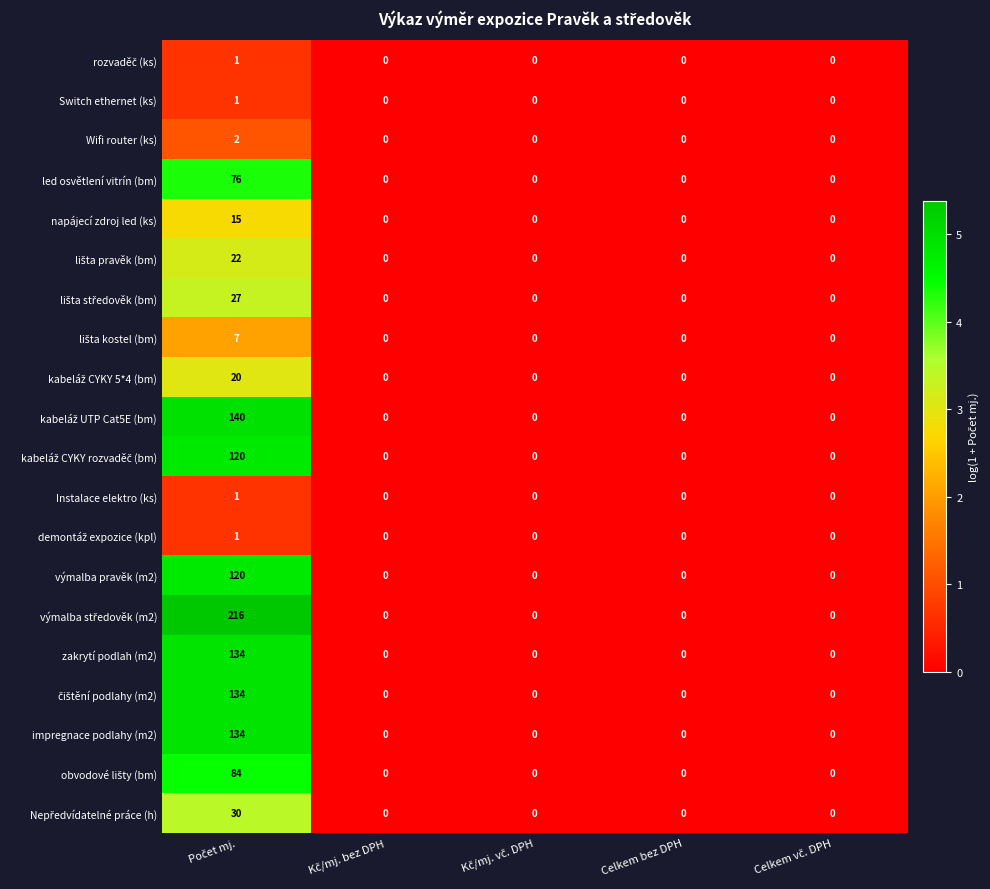

What is the maximum value for impregnace podlahy (m2)?

134